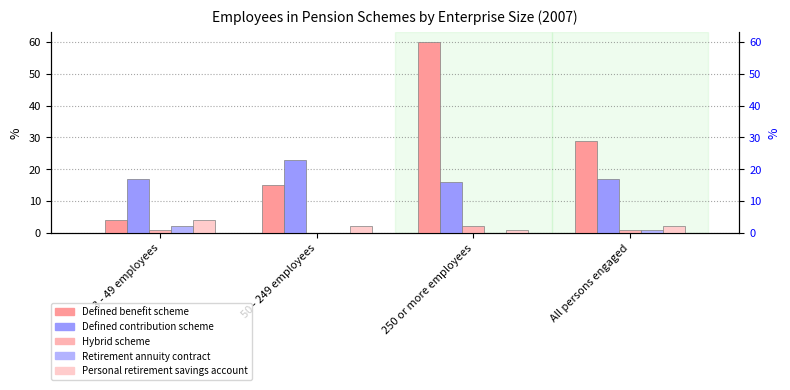

What is the spread (max minus min) of values at 3 - 49 employees?

16